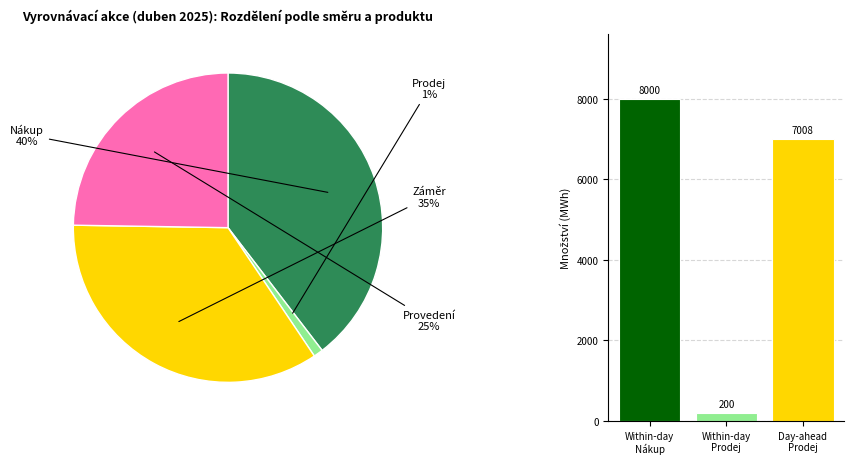

What is the change in value from Nákup to Prodej?

-7800